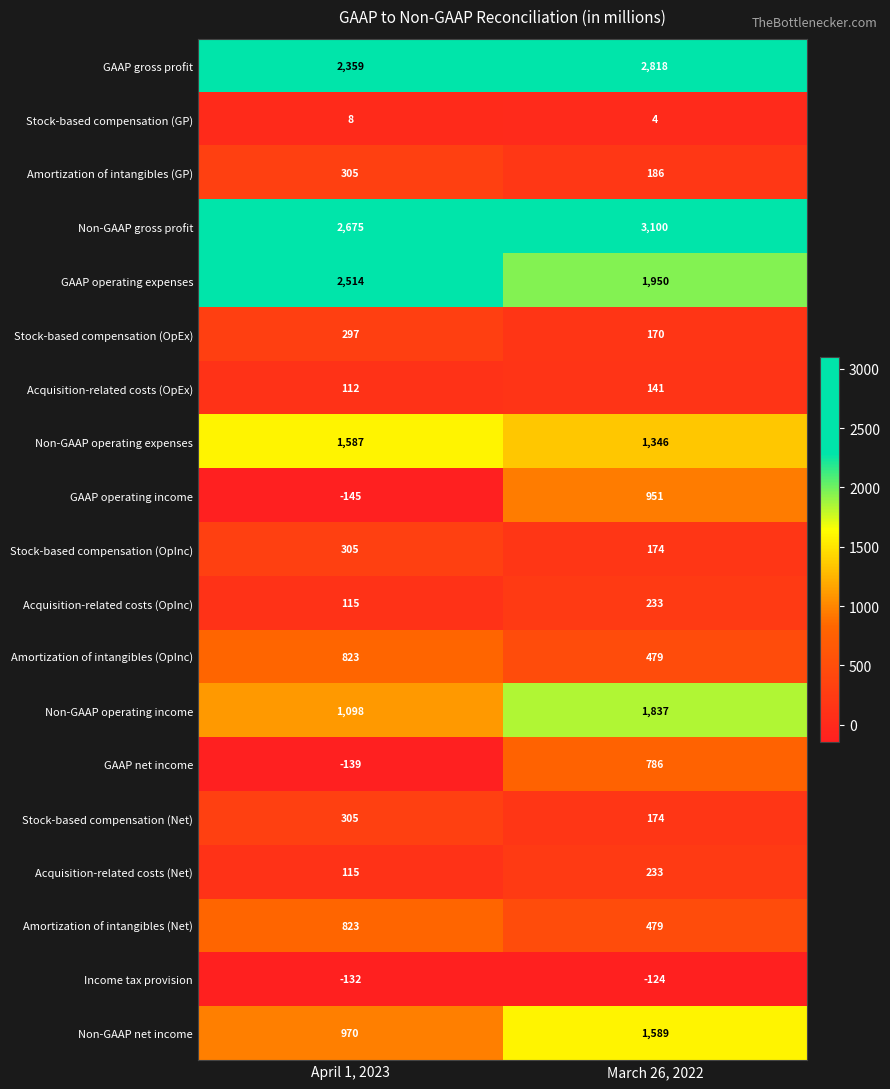

Which series has the largest total across all categories?

Non-GAAP gross profit